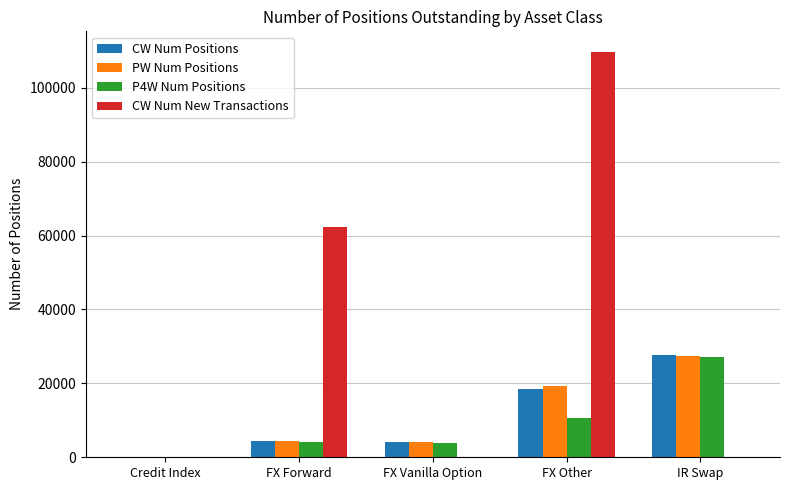

Is it true that CW Num Positions equals 44675 at IR Swap?

False